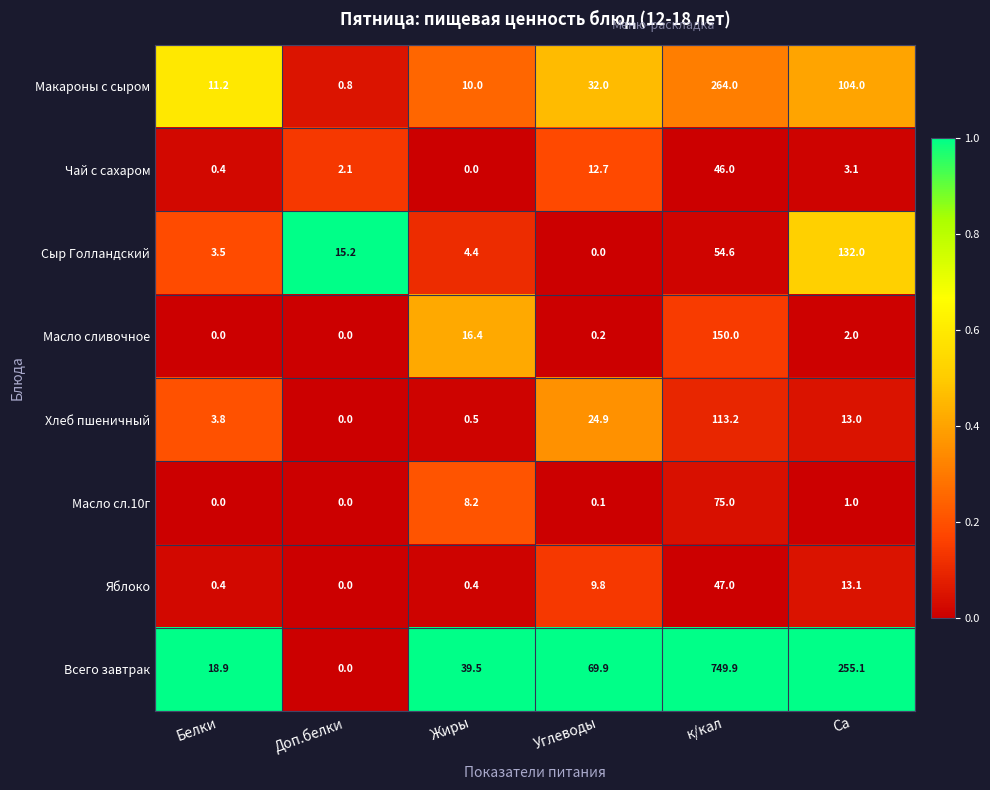

What is the sum of the Всего завтрак values at Жиры and Углеводы?

109.4